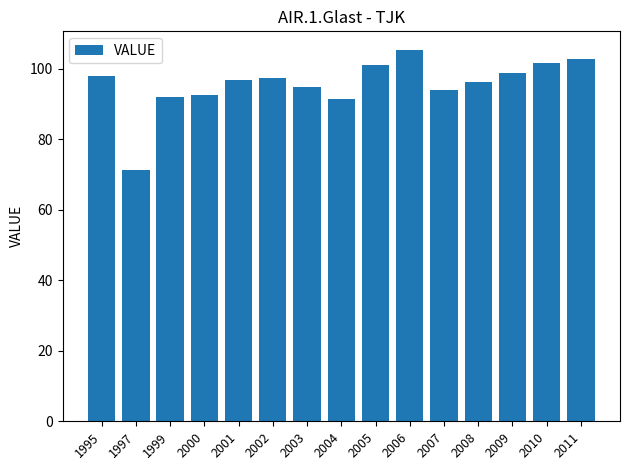

Is it true that the value at 1997 is 71.4?

True